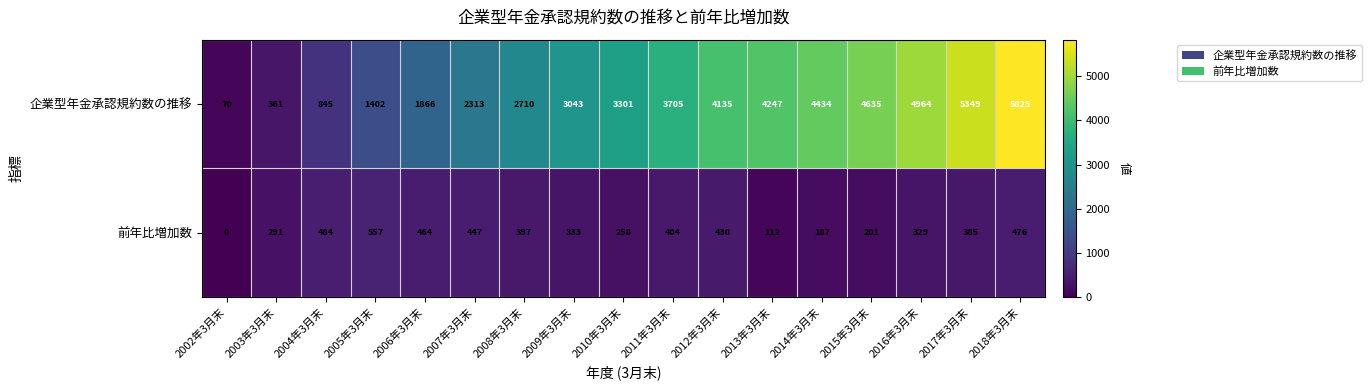

What is the sum of all 企業型年金承認規約数の推移 values?

53205